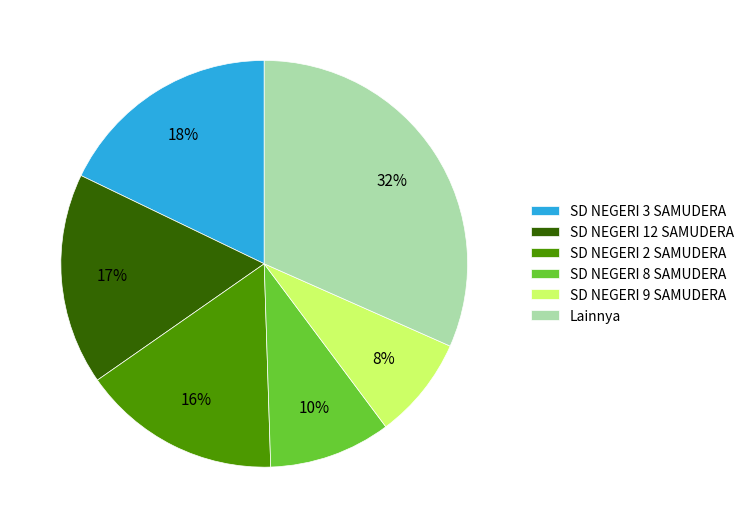

What percentage is the Lainnya slice, to the nearest percent?

32%